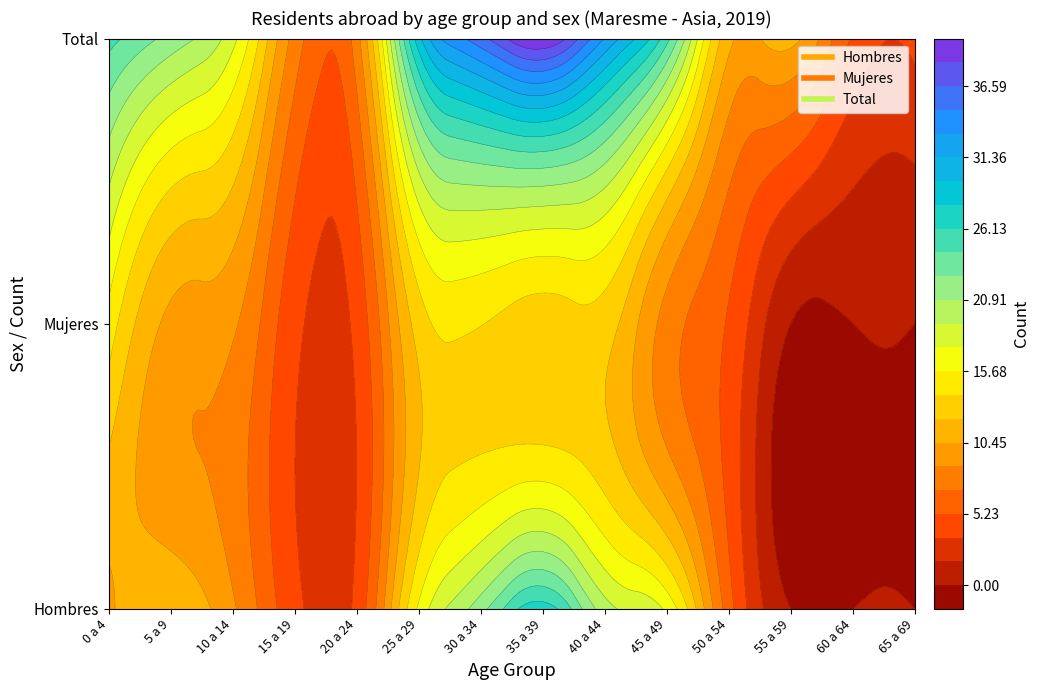

At how many categories does at least one series exceed 20?

7